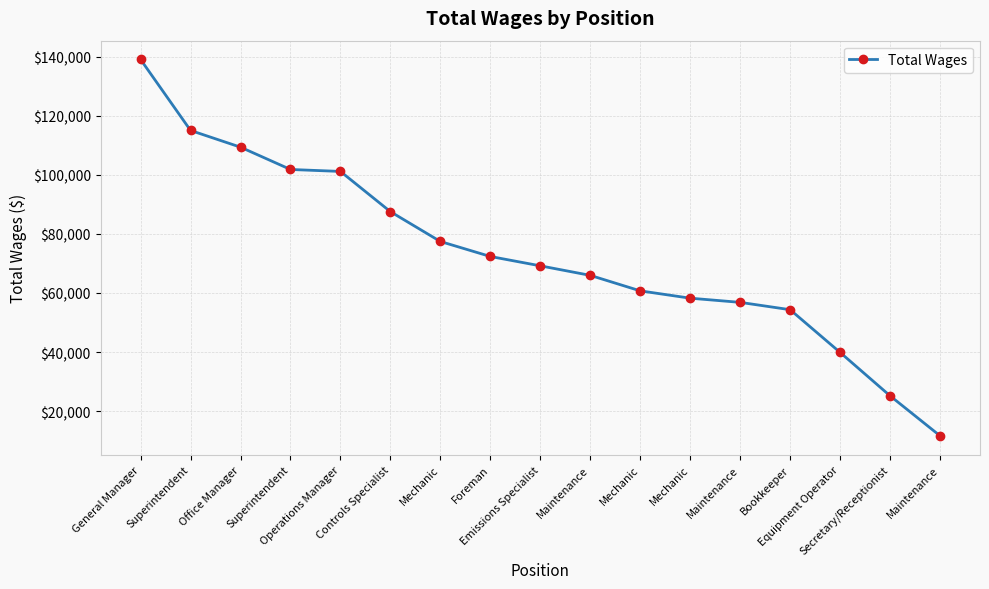

True or false: there are more than 1 points higher than both neighbors.

False